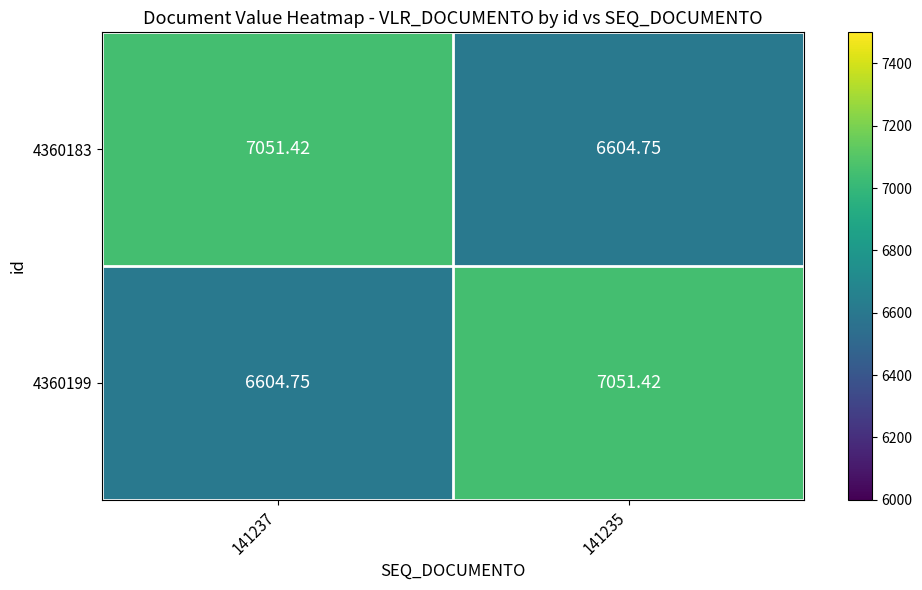

At 141237, list the series in order from smallest to largest.

4360199, 4360183